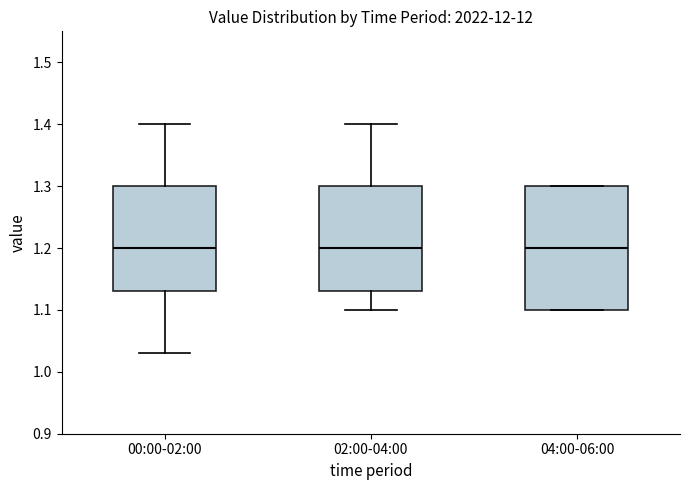

Where is the upper edge of the box for 02:00-04:00 on the y-axis? The values are not printed on the chart, so give them approximately, as read against the axis.

1.30